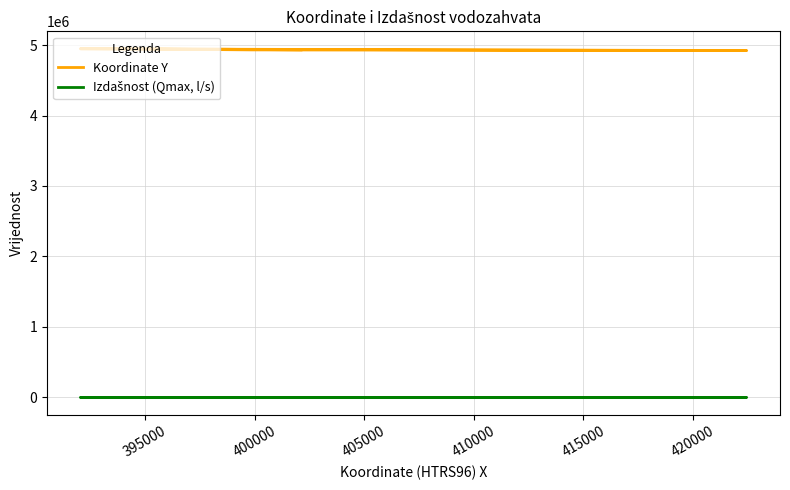

How many lines are shown in the chart?

2